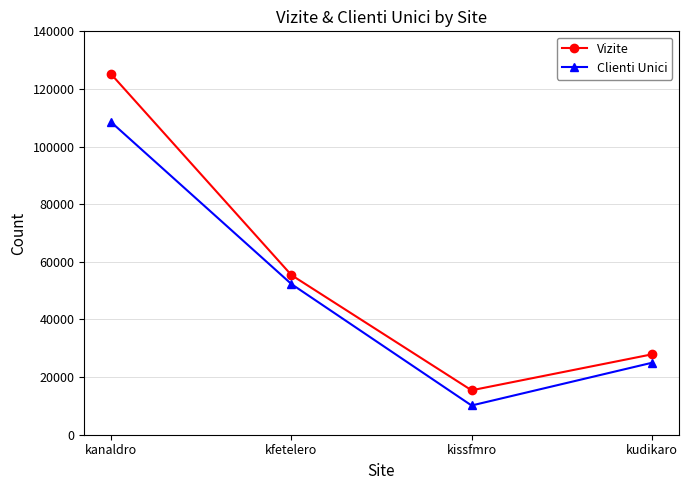

True or false: Clienti Unici has a value of 108430 at kanaldro.

True